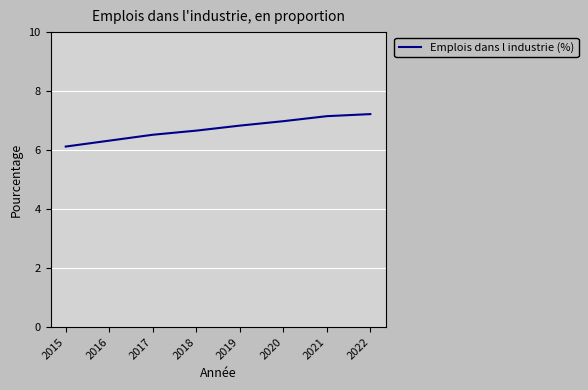

What is the change in value from 2017 to 2022?

+0.7